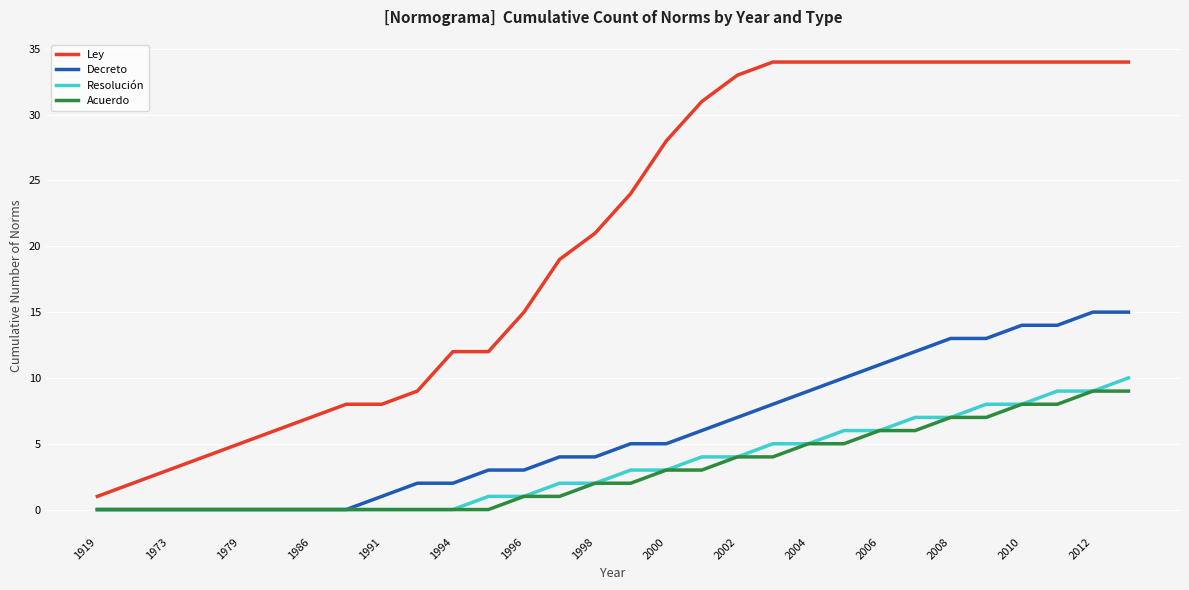

True or false: Ley and Decreto intersect in this chart.

False